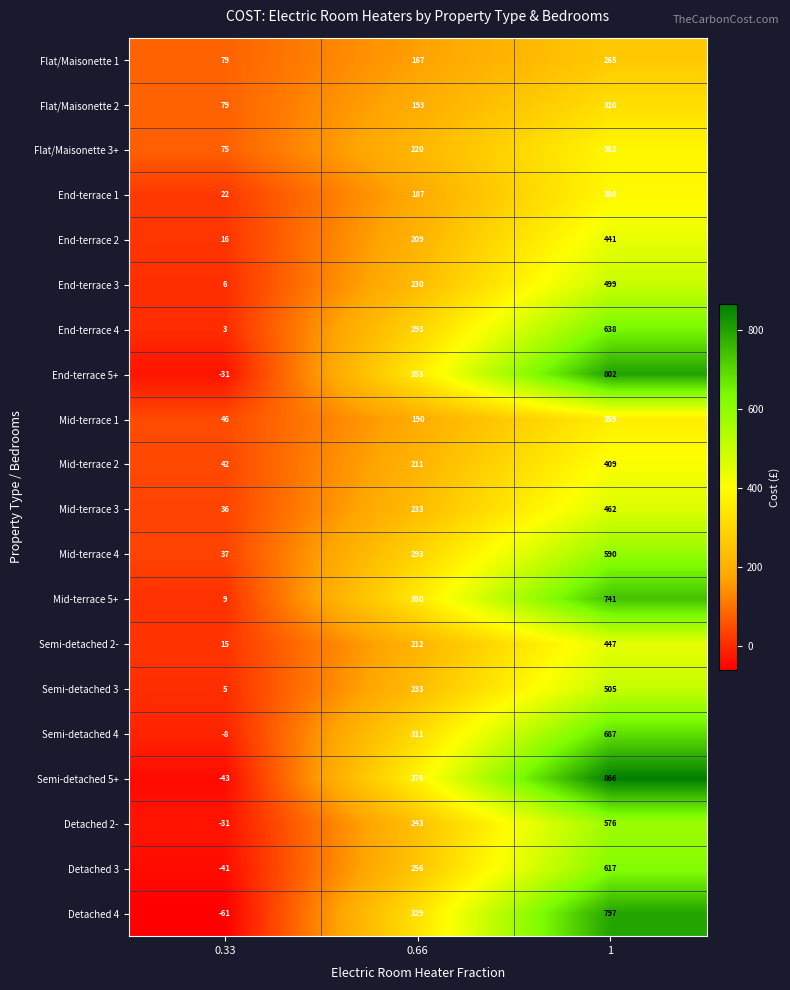

What is the difference between the End-terrace 4 values at 0.33 and 0.66?

290